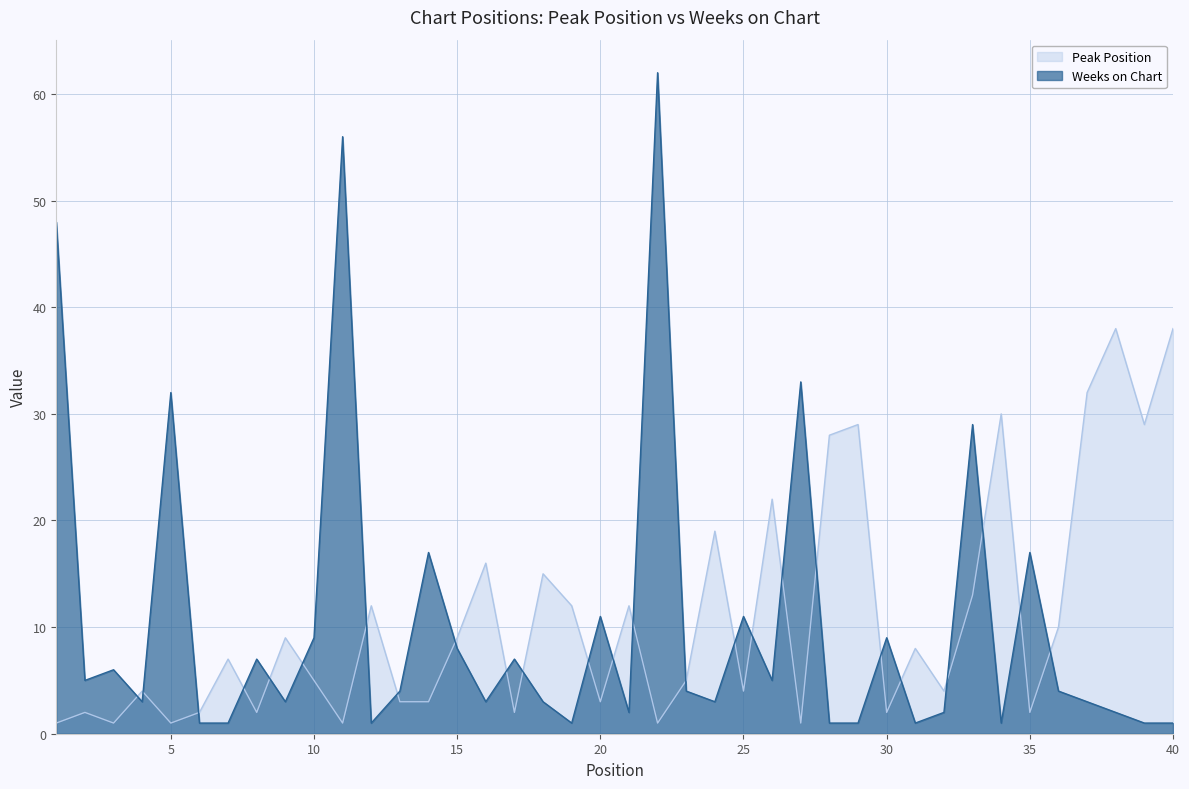

How many distinct data groups are displayed?

2